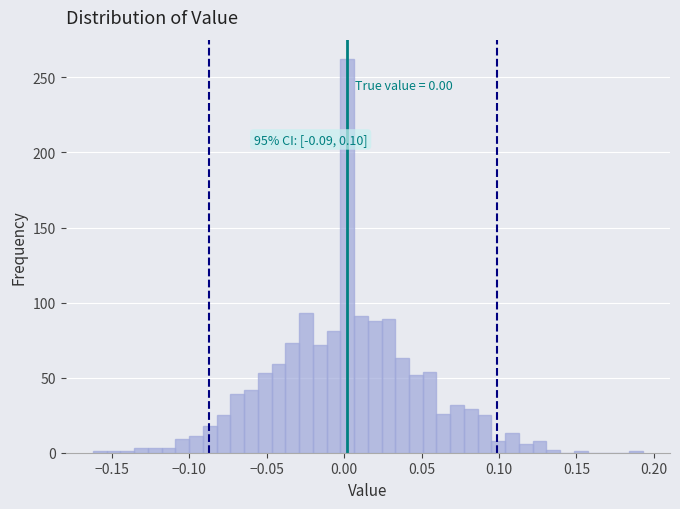

Read against the x-axis, roughly where is the centre of the tallest bar?

0.000